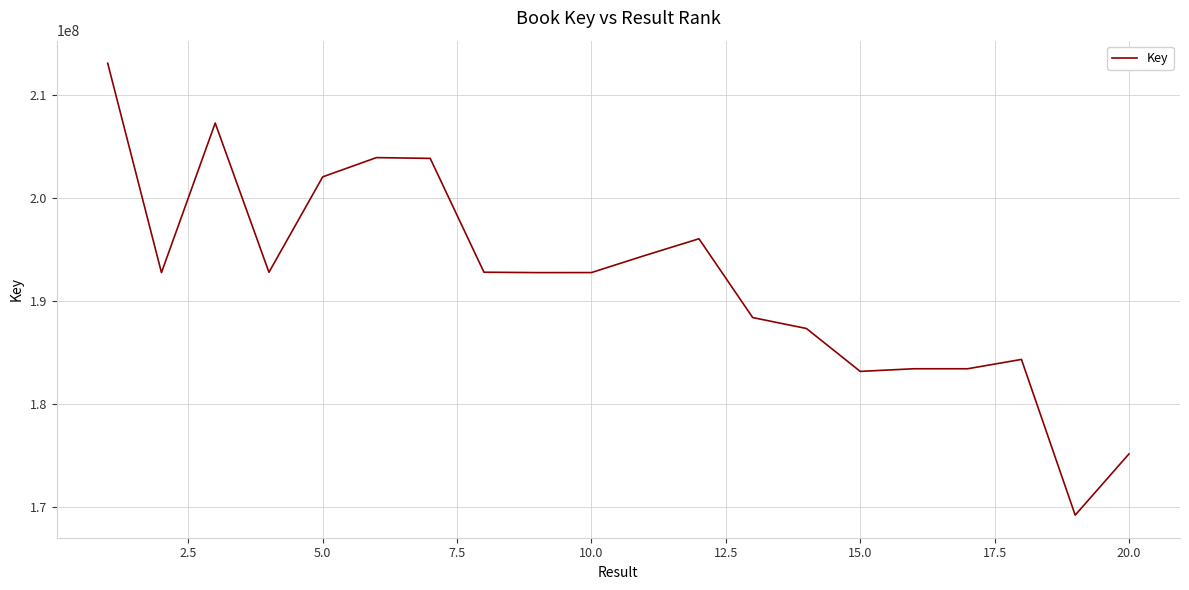

What is the difference between the maximum and minimum values?

43906378